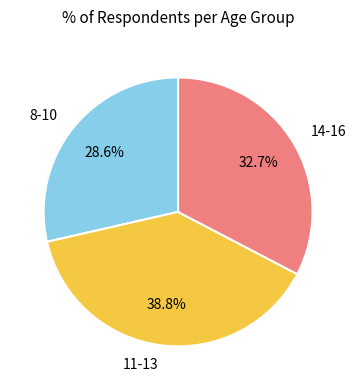

What is the total percentage of 8-10 and 11-13?

67.3%